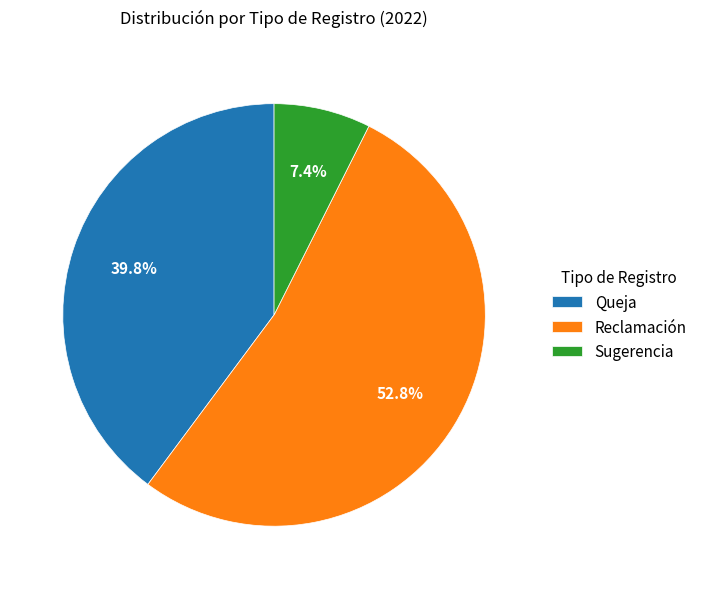

What percentage do Queja and Sugerencia together represent?

47.2%